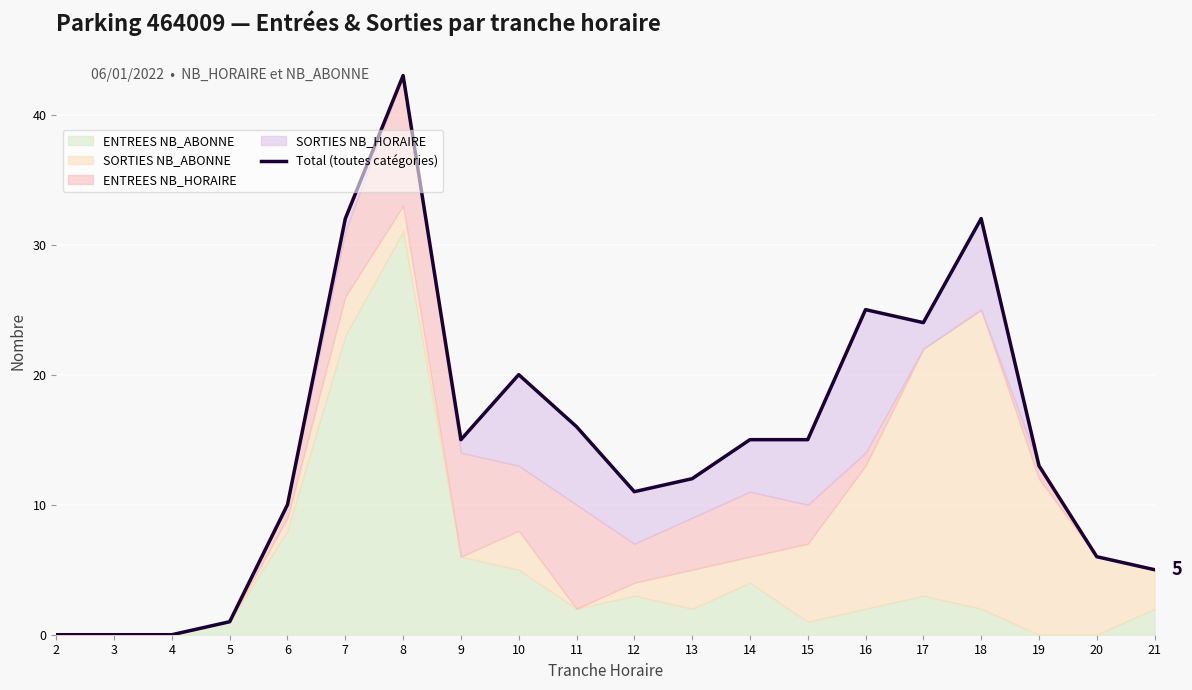

How many interior local peaks (higher than both neighbors) does the data have?

4